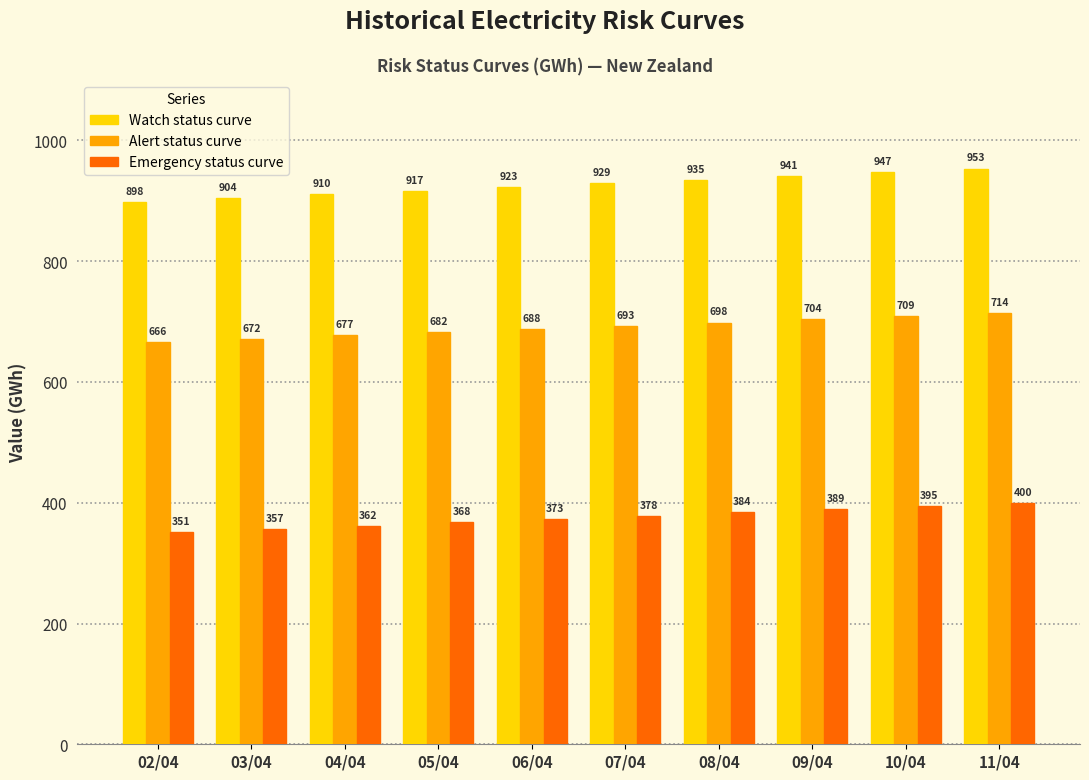

List the series in order of their overall mean, lowest first.

Emergency status curve, Alert status curve, Watch status curve